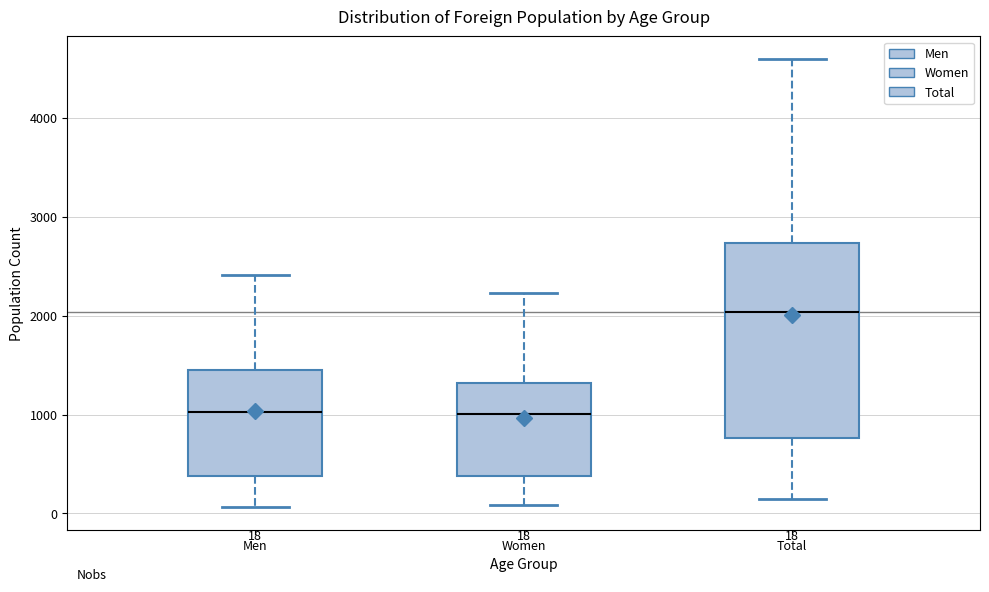

Which box is the tallest, from its lower edge to its upper edge?

Total